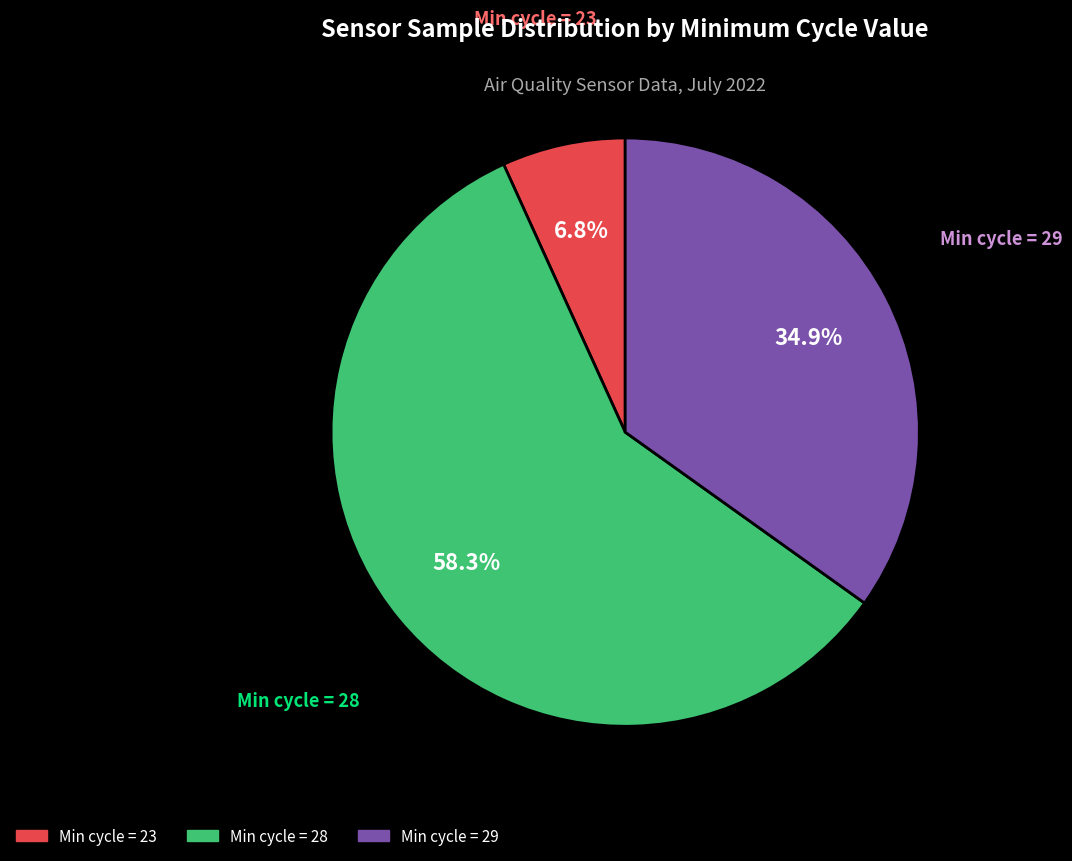

Does any single category account for the majority?

Yes